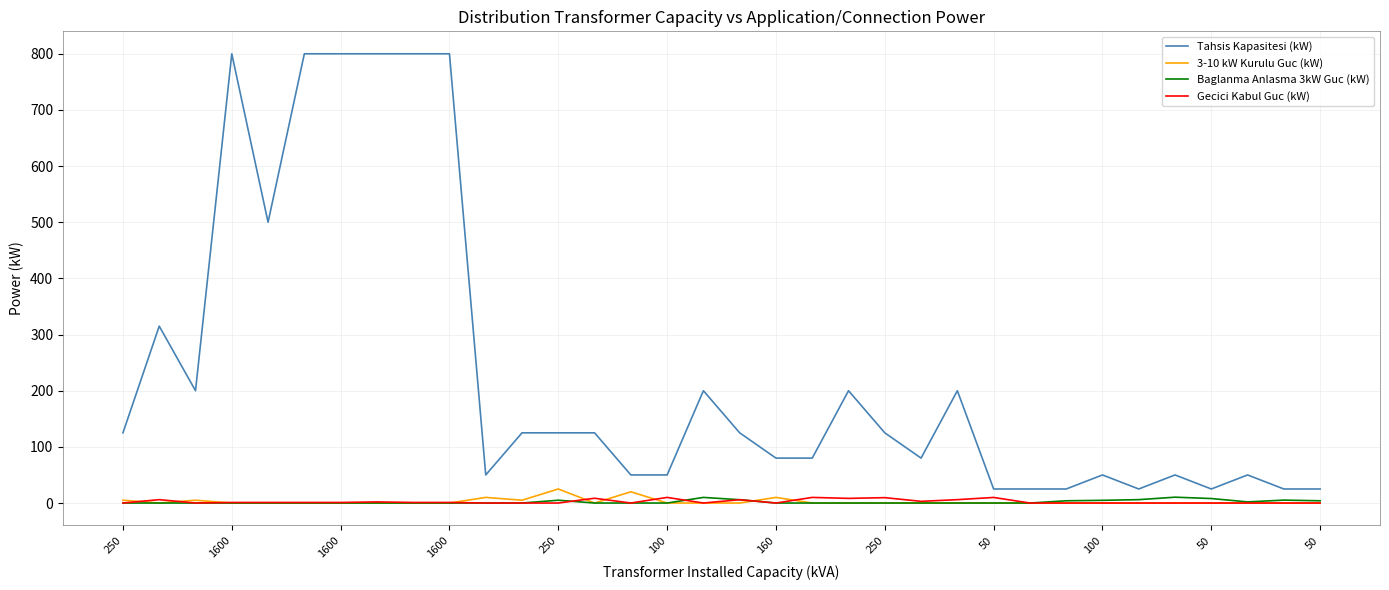

True or false: Tahsis Kapasitesi (kW) and 3-10 kW Kurulu Guc (kW) intersect in this chart.

False